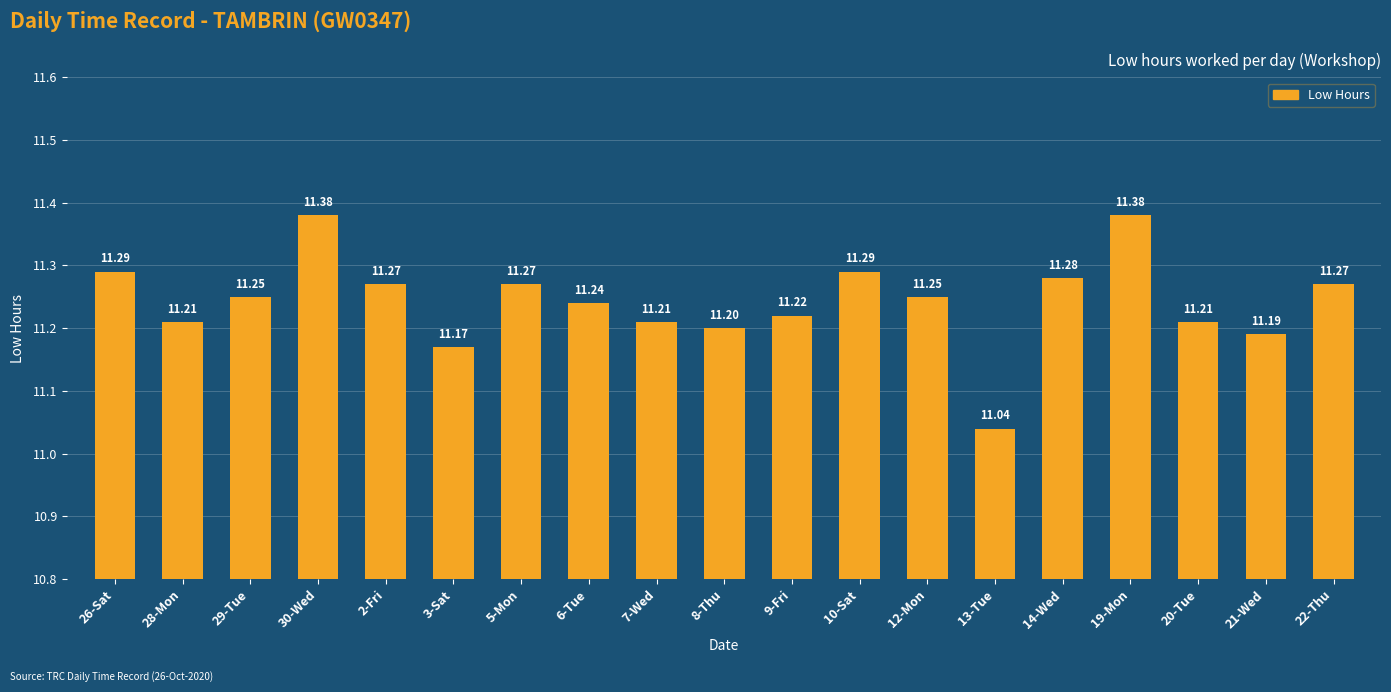

Which category has the lowest value across all series?

13-Tue